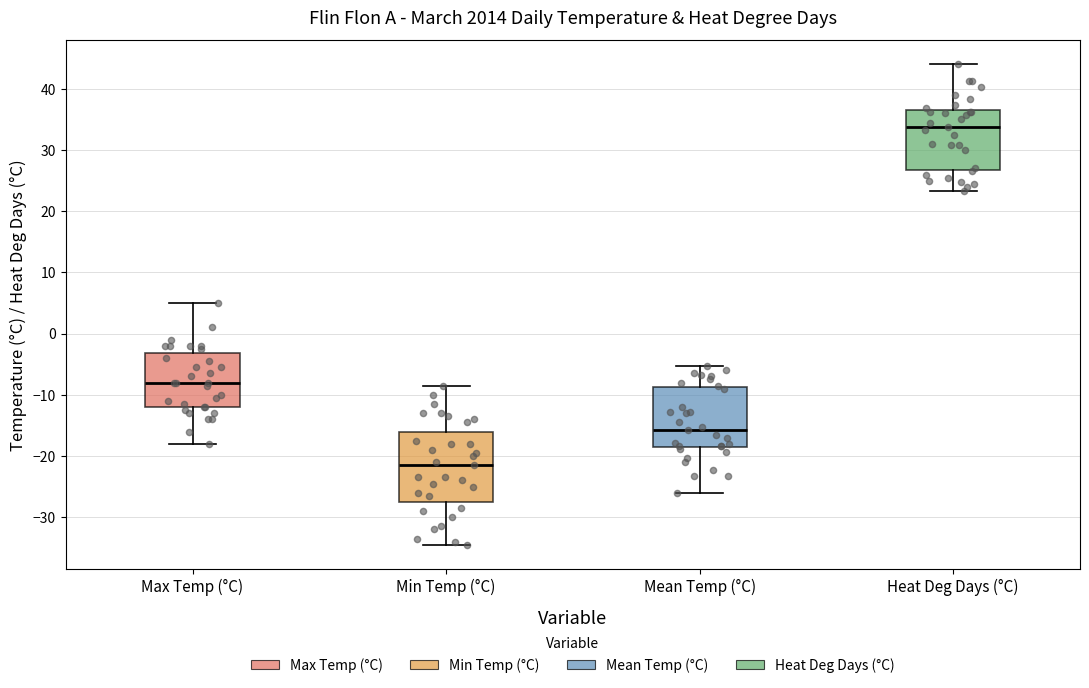

Which box is the tallest, from its lower edge to its upper edge?

Min Temp (°C)